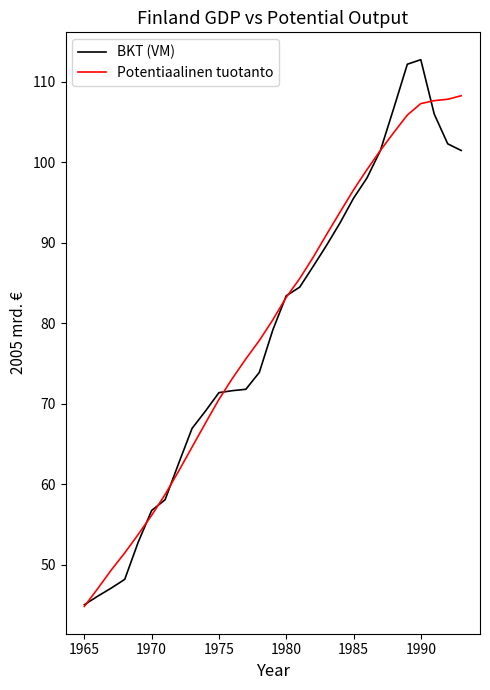

True or false: BKT (VM) and Potentiaalinen tuotanto cross at least once.

True